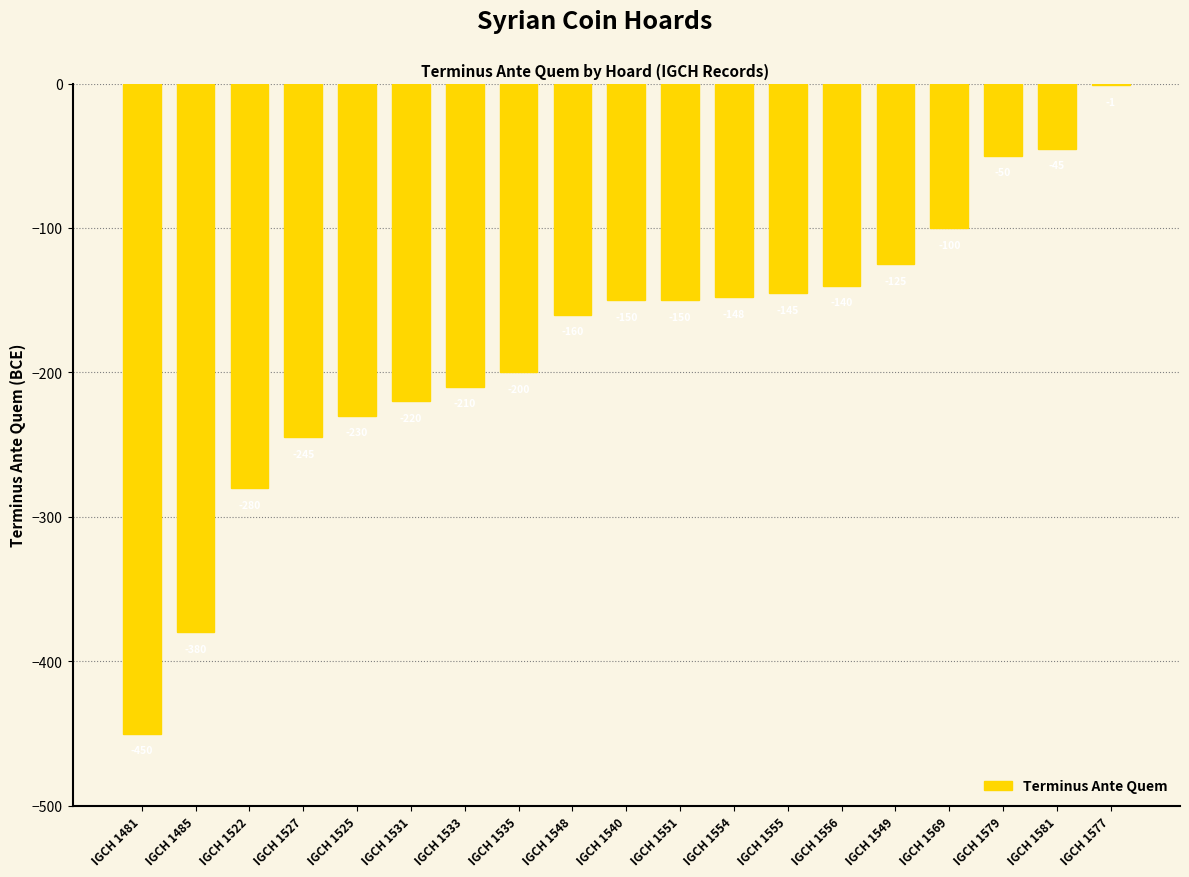

True or false: the data shows -200 at IGCH 1535.

True